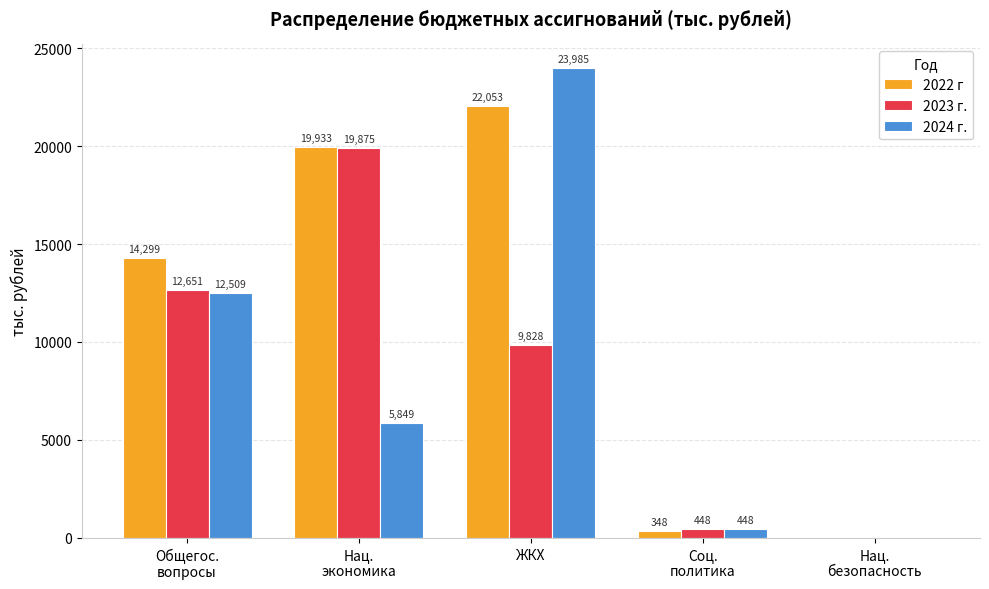

What is the maximum value shown in the chart?

23984.9